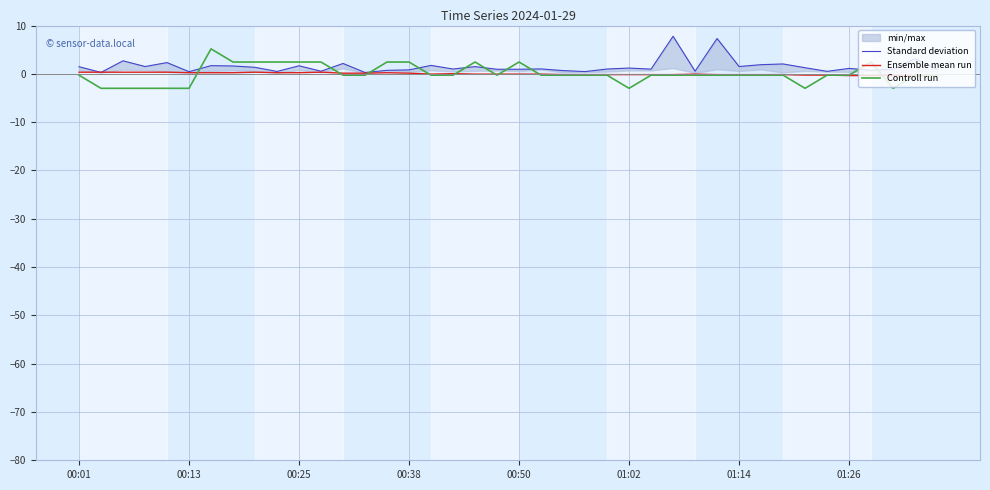

What is the value of the Ensemble mean run point at the 38th from the left?

-0.4